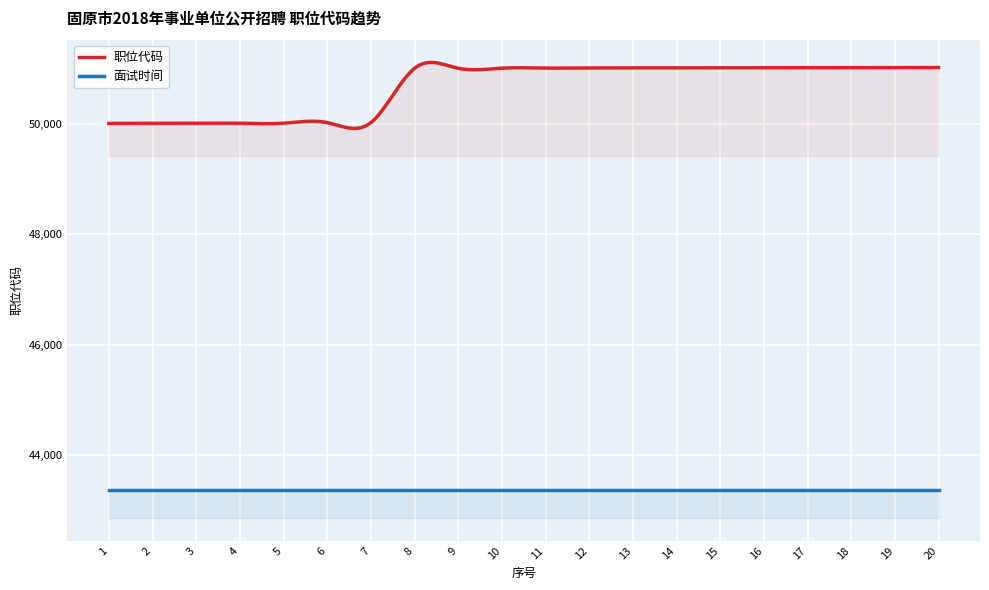

How many lines are shown in the chart?

2